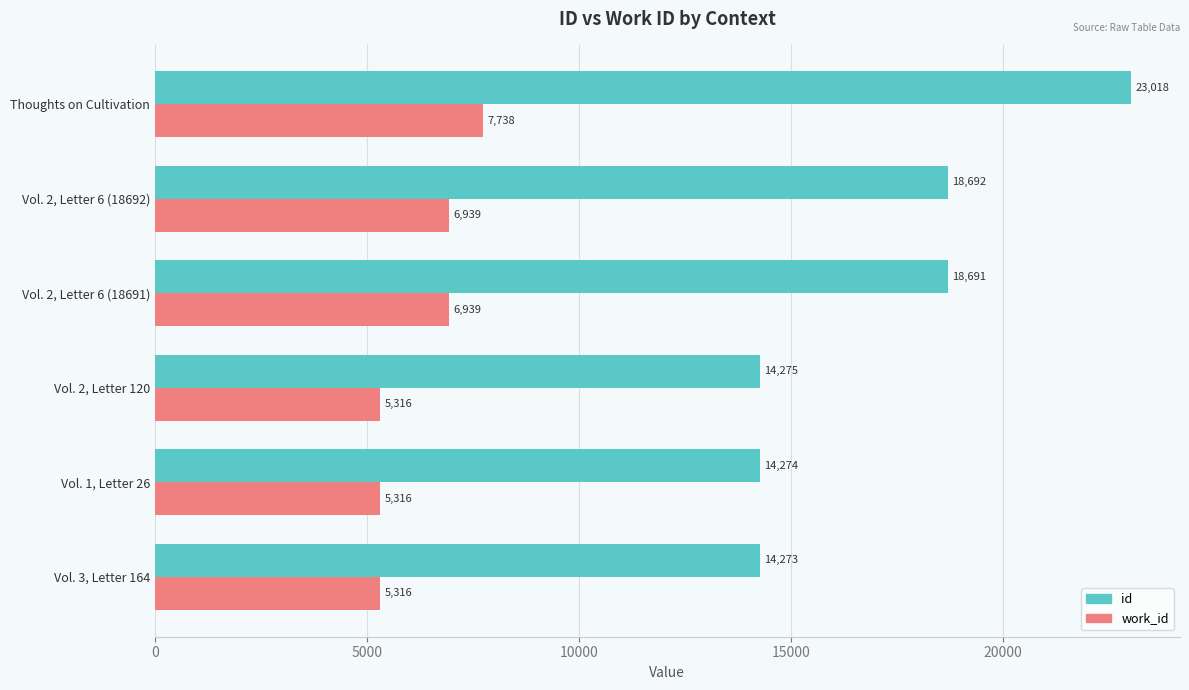

Between Vol. 2, Letter 120 and Vol. 2, Letter 6 (18692), which series saw the biggest shift?

id